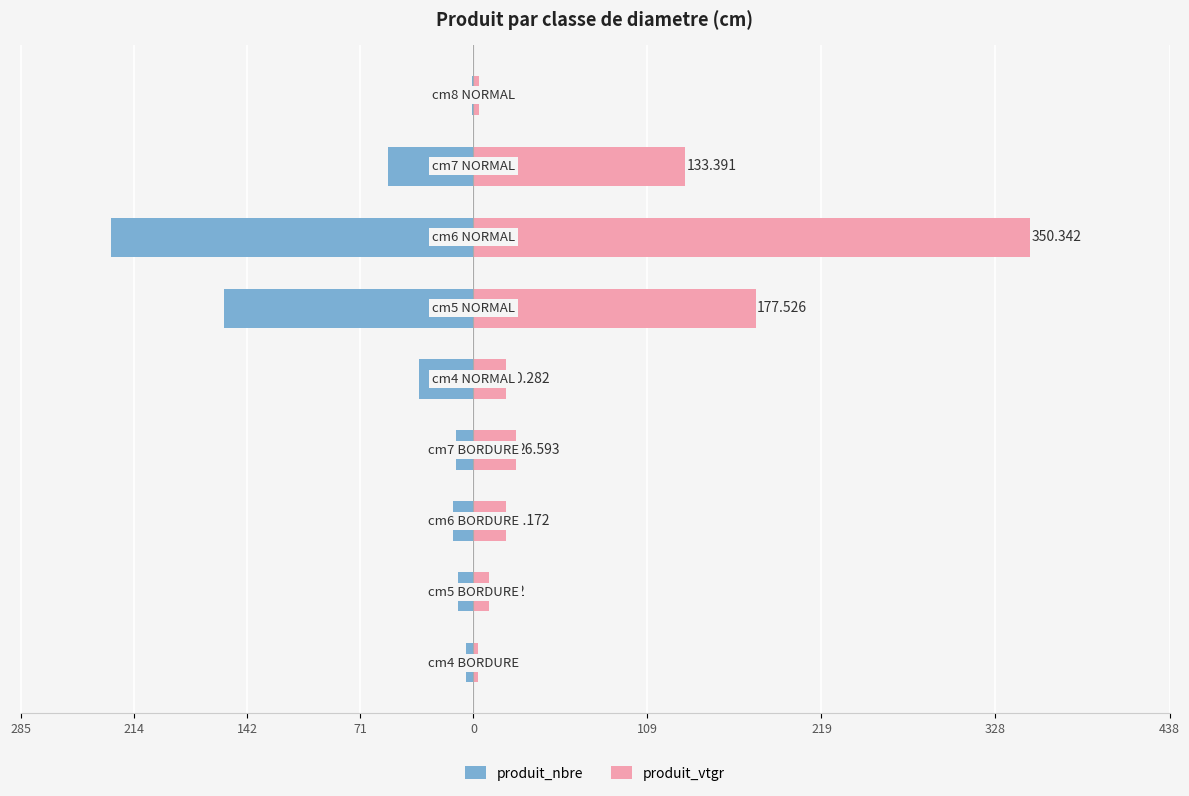

What is the maximum value shown in the chart?

350.3